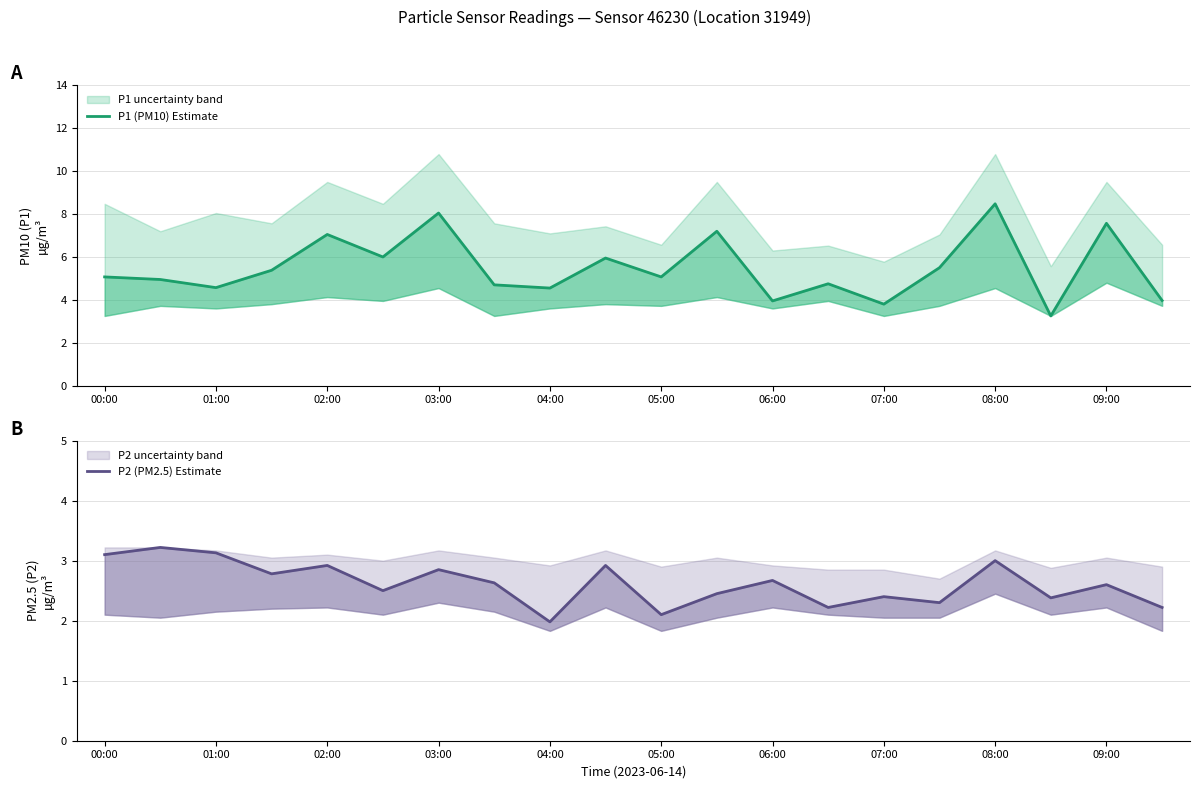

What is the value of the P1 (PM10) Estimate point at the 15th from the left?

3.8